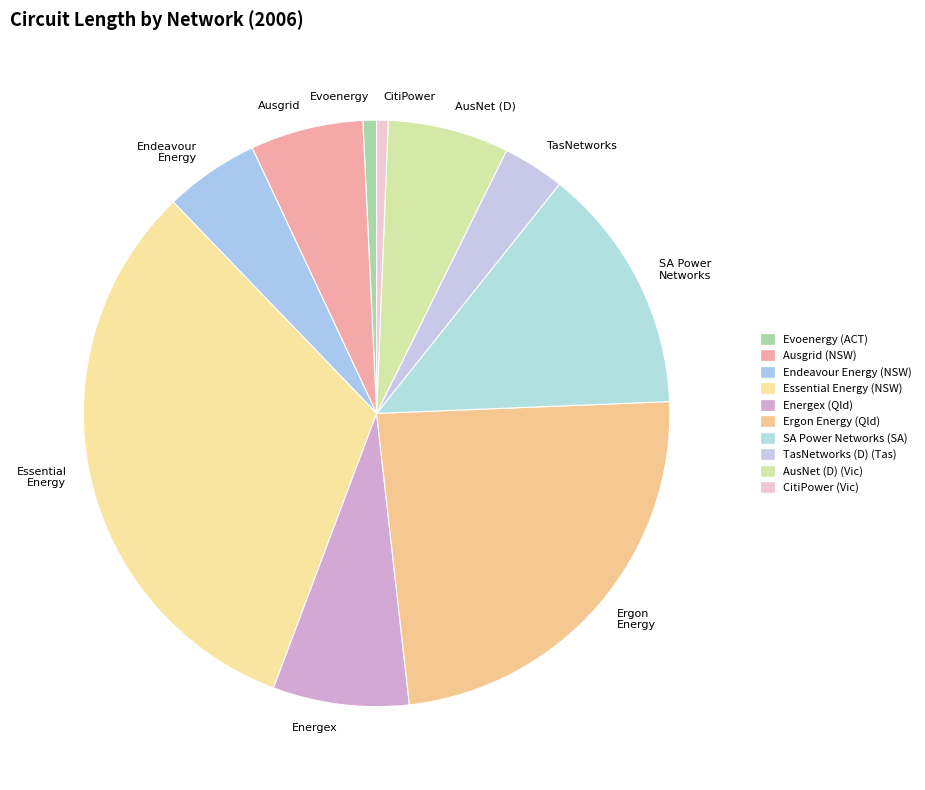

Which category has the biggest portion of the pie?

Essential Energy